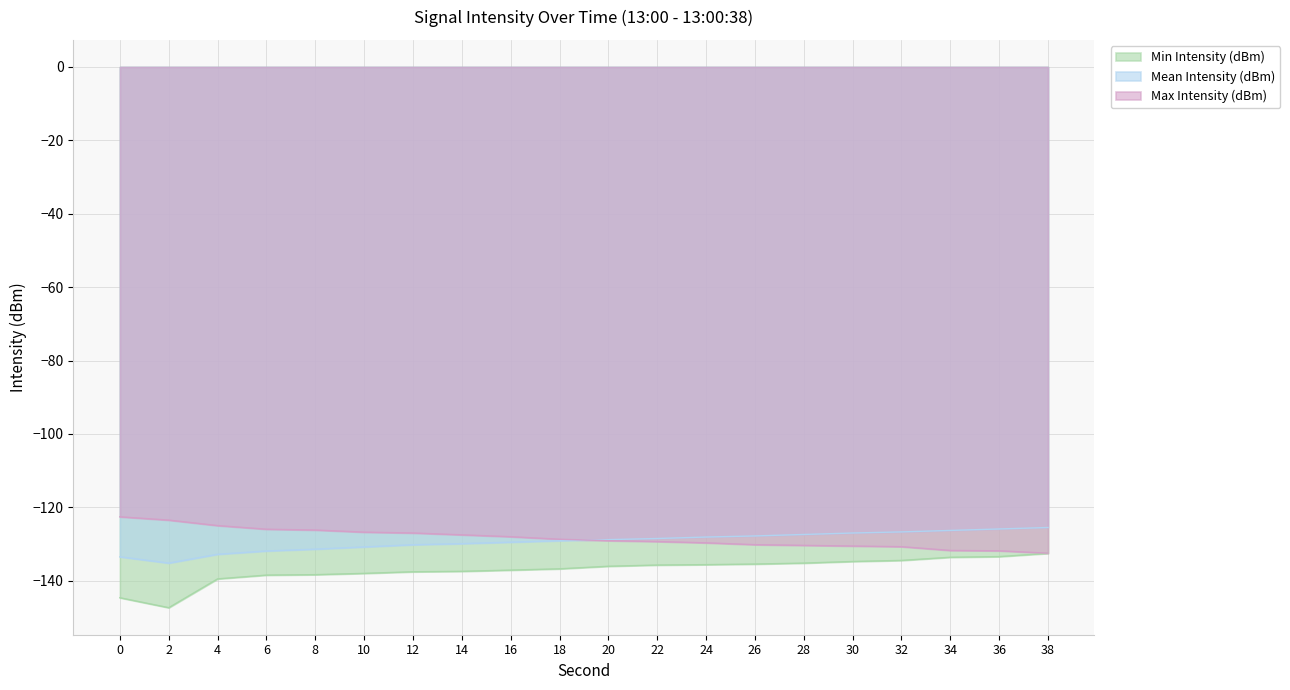

List the series in order of their peak value, highest first.

Max Intensity (dBm), Mean Intensity (dBm), Min Intensity (dBm)